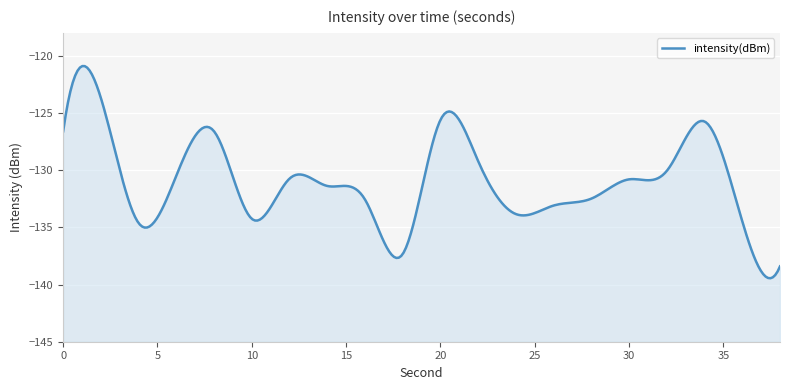

How many interior local peaks (higher than both neighbors) does the data have?

5